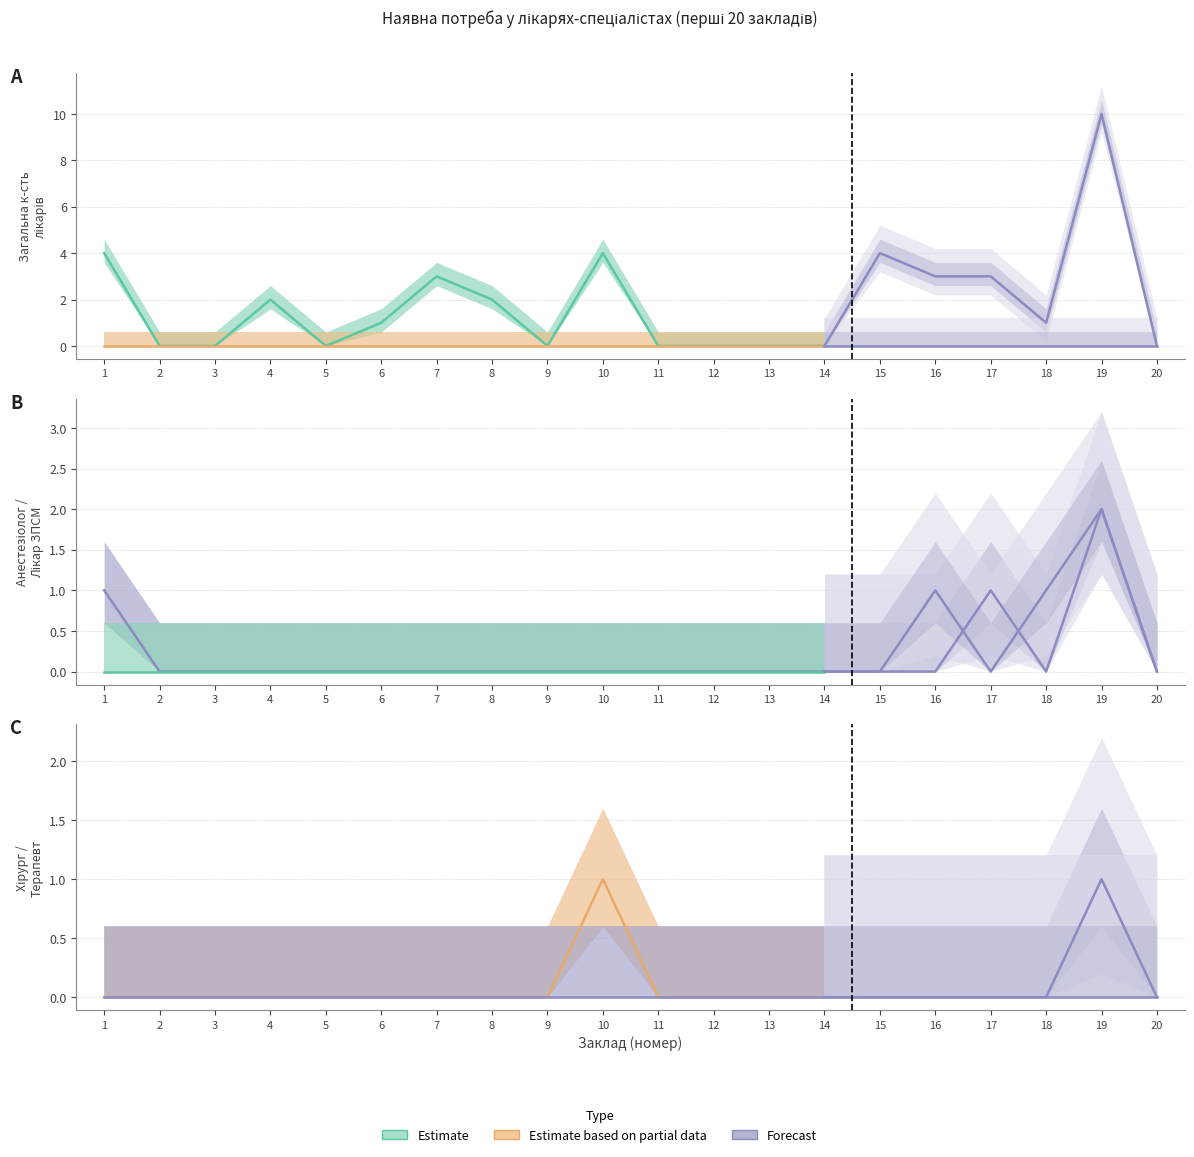

How many lines are shown in the chart?

6